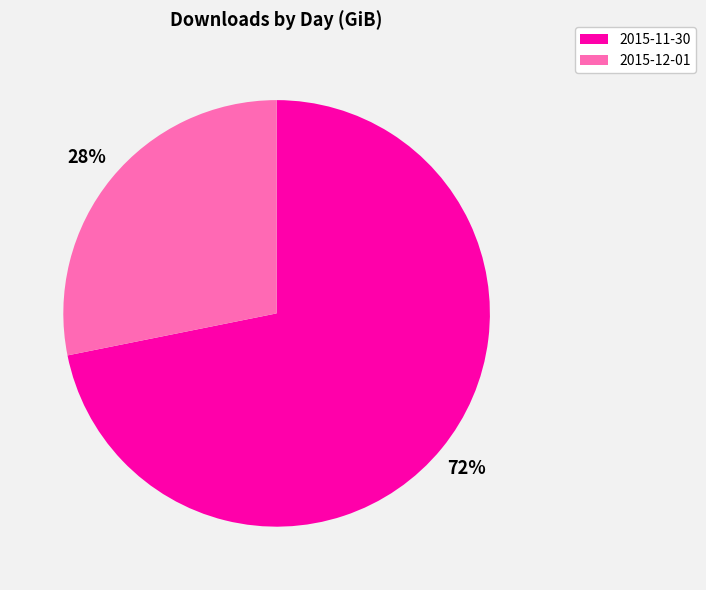

To the nearest percent, what is the combined percentage of 2015-12-01 and 2015-11-30?

100%